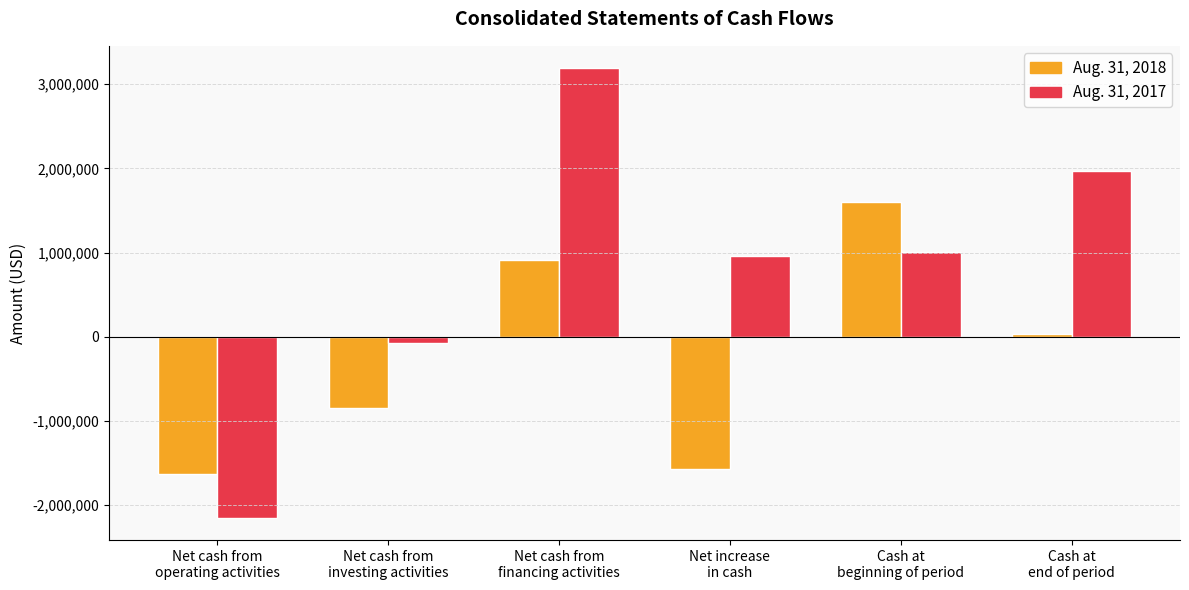

Which category has the highest value in the Aug. 31, 2017 series?

Net cash from
financing activities